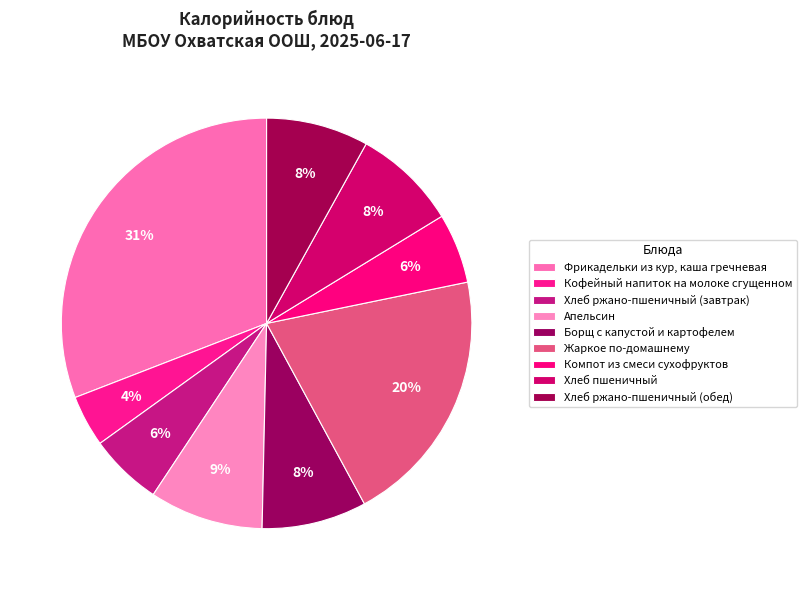

Is Хлеб ржано-пшеничный (завтрак) the majority of the pie?

No